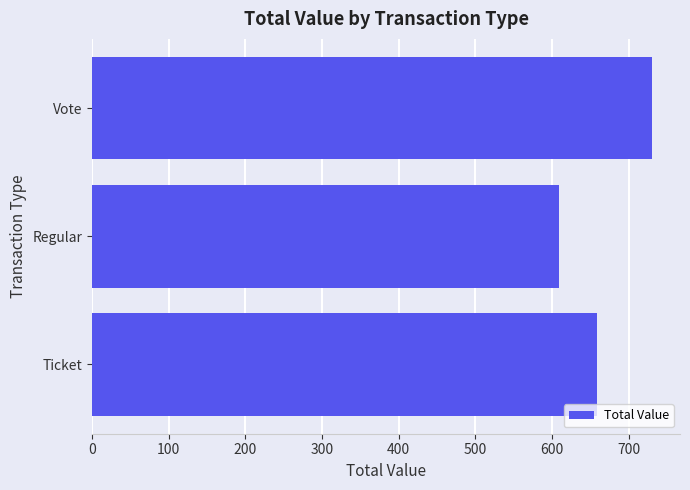

At which label is the value closest to 669?

Ticket